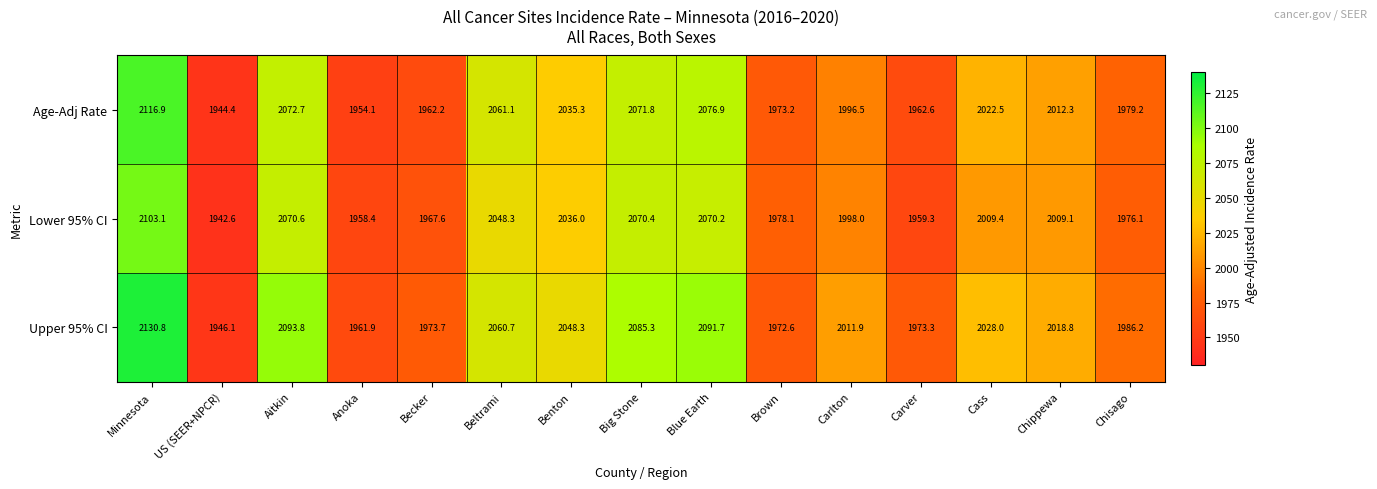

Which series has the largest range (max minus min)?

Upper 95% CI